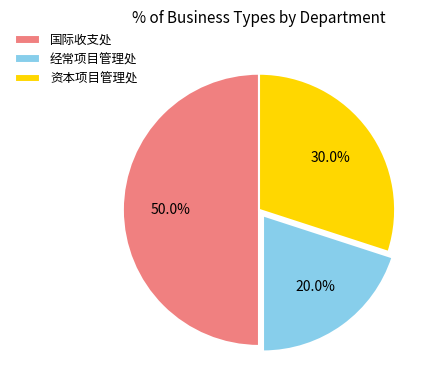

To the nearest percent, what portion does 经常项目管理处 represent?

20%